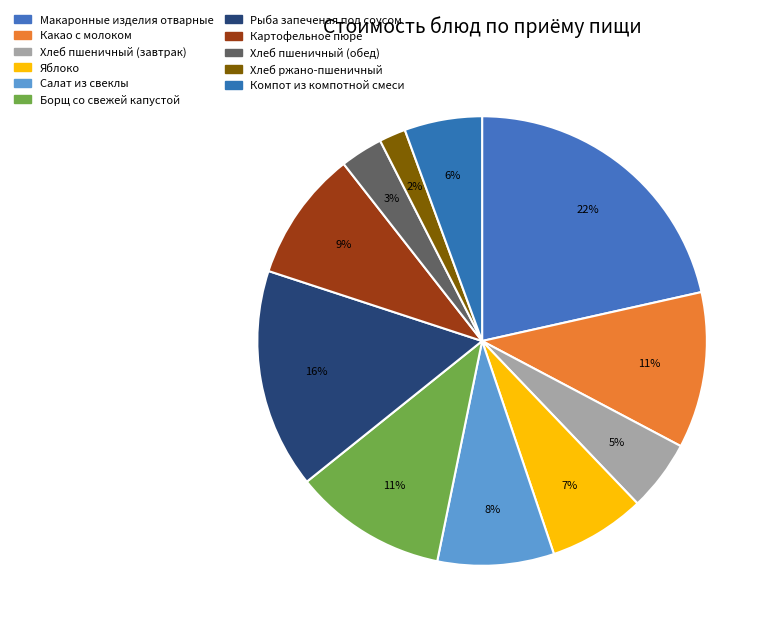

The Хлеб пшеничный (завтрак) slice represents 14% of the pie. True or false?

False